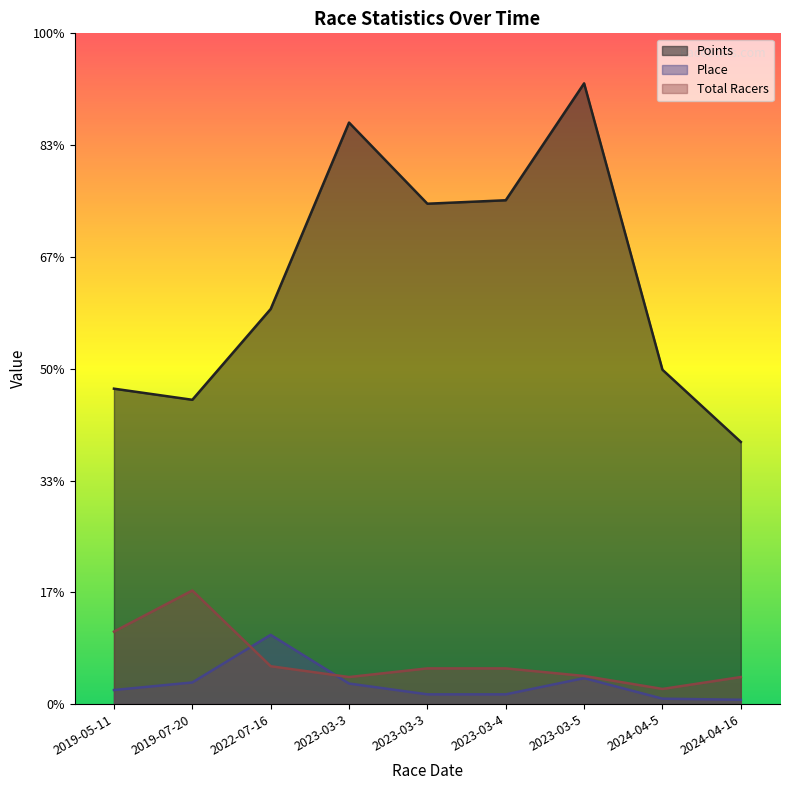

Read the Points value at 2023-03-3.

537.5